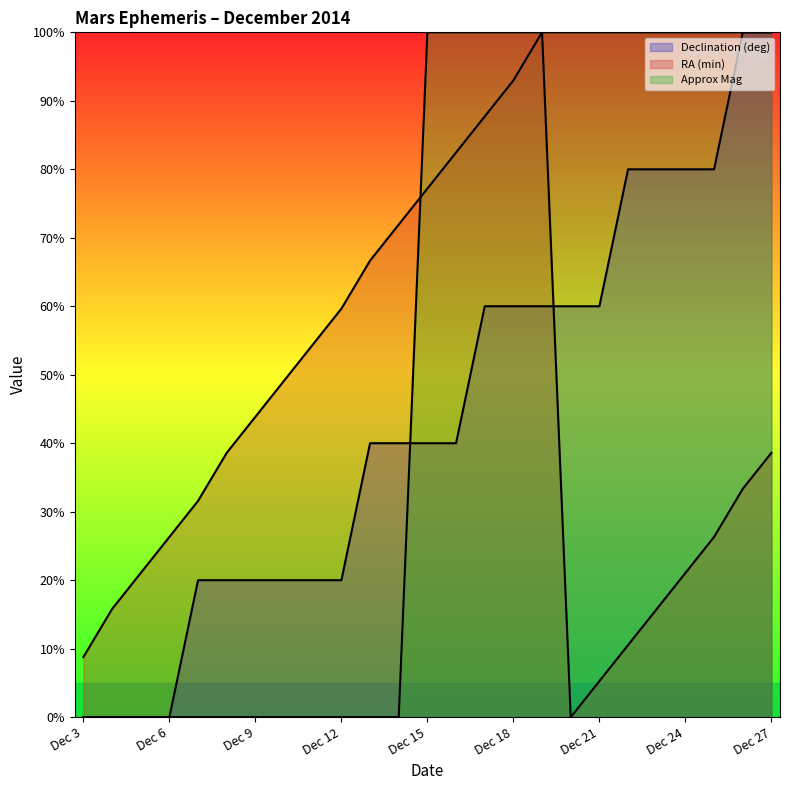

What are all the series names shown in the legend?

Declination (deg), RA (min), Approx Mag